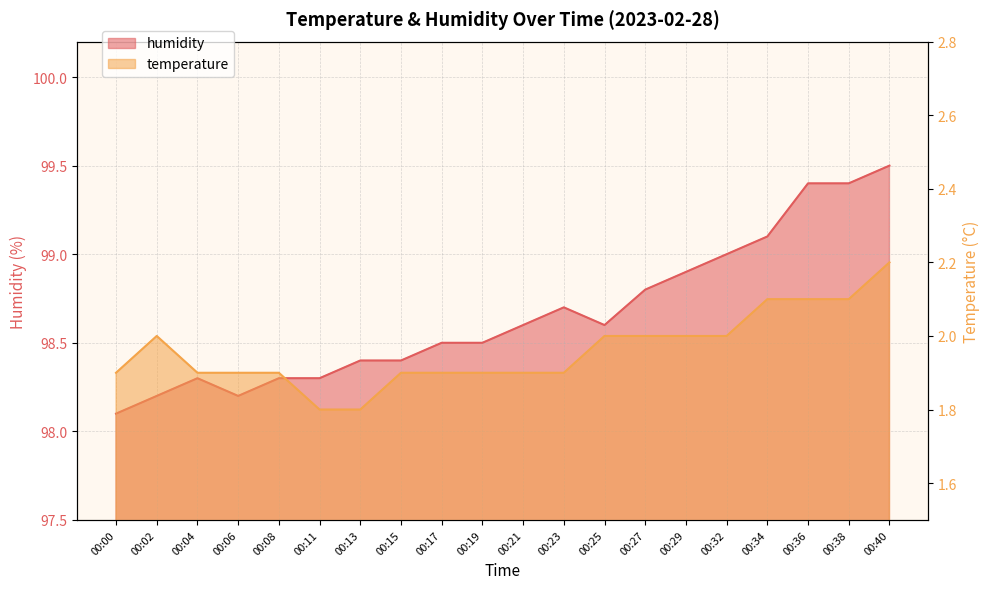

What value does the humidity series have at 00:40?

99.5